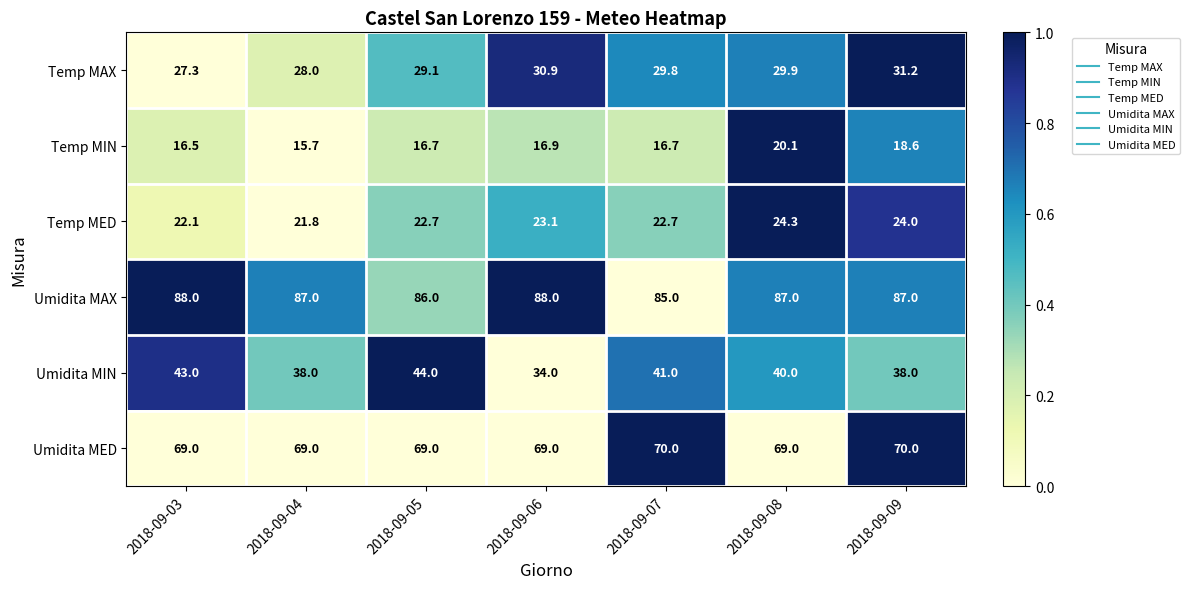

The value of Temp MAX at 2018-09-06 is 30.9. True or false?

True